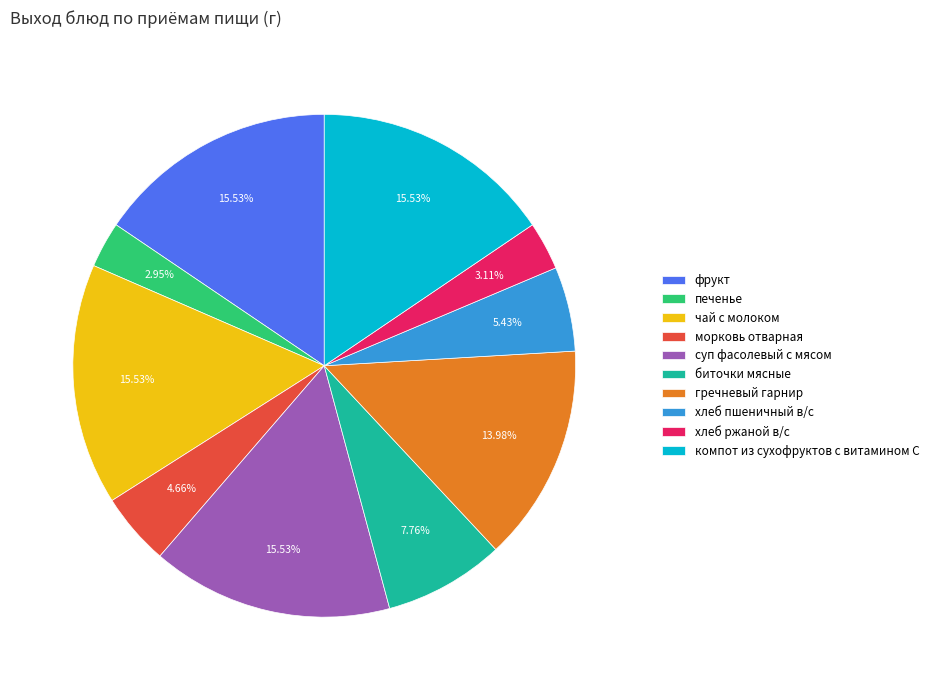

What is the ratio of the value at фрукт to the value at хлеб пшеничный в/с?

2.9